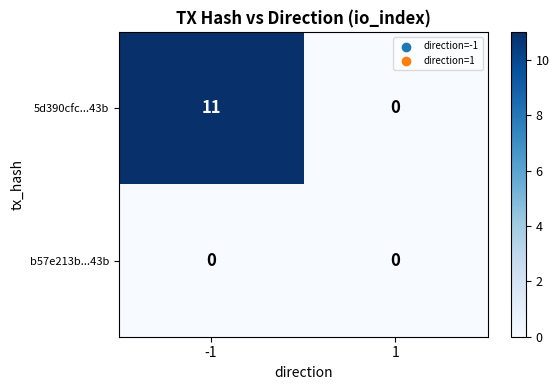

Rank the series at -1 from lowest to highest value.

b57e213b...43b, 5d390cfc...43b